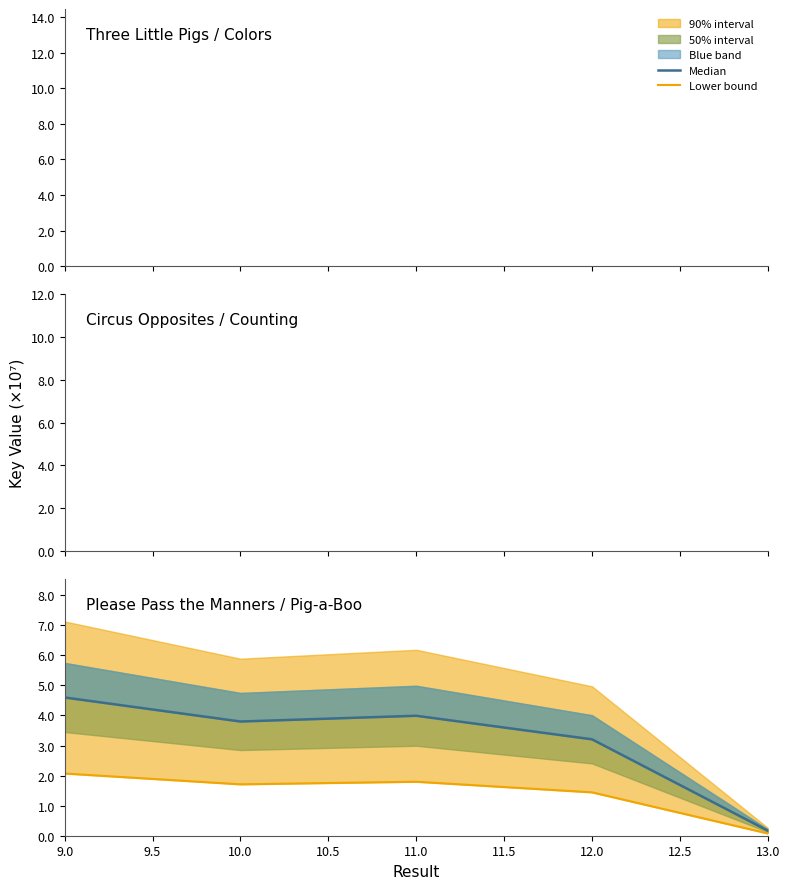

List the series in order of their peak value, highest first.

Median, Lower bound